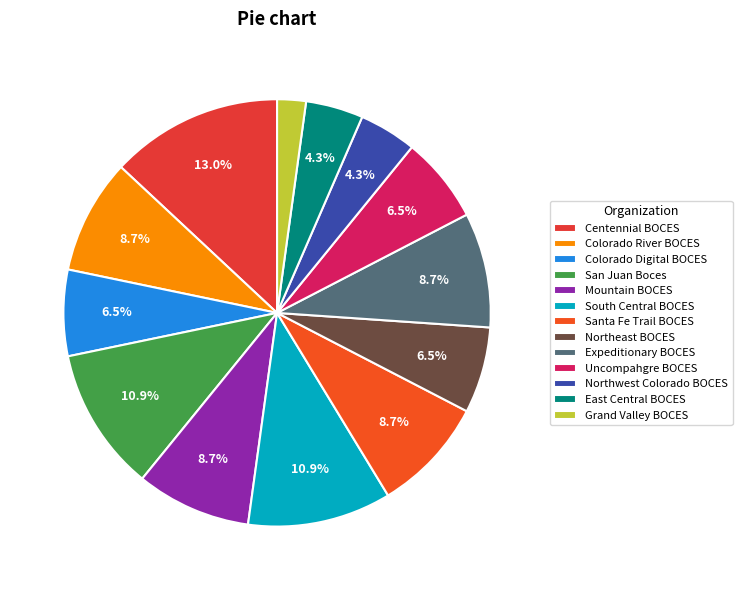

To the nearest percent, what is the average slice percentage?

8%